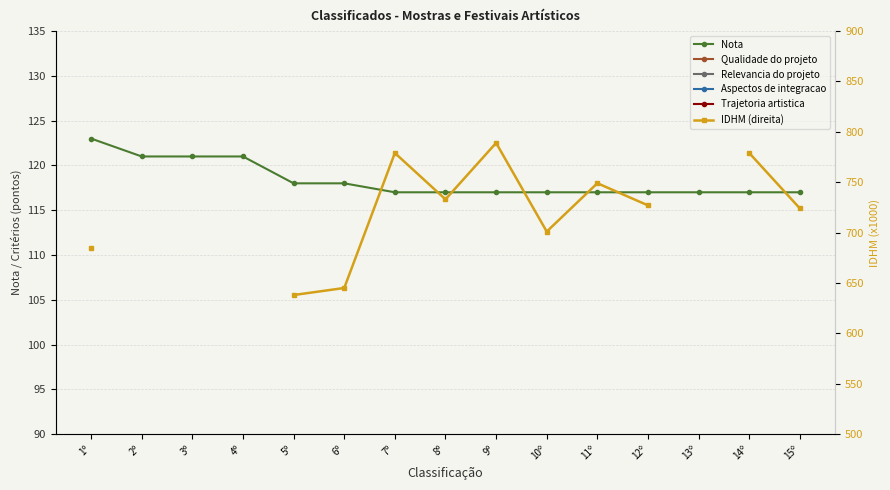

What is the maximum value shown in the chart?

789.0